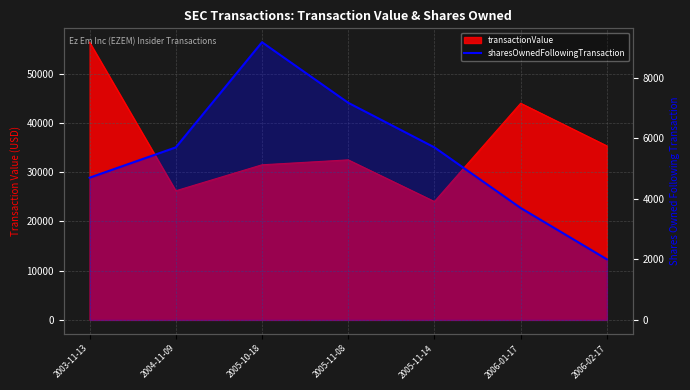

What is the label of the 2nd point from the left?

2004-11-09